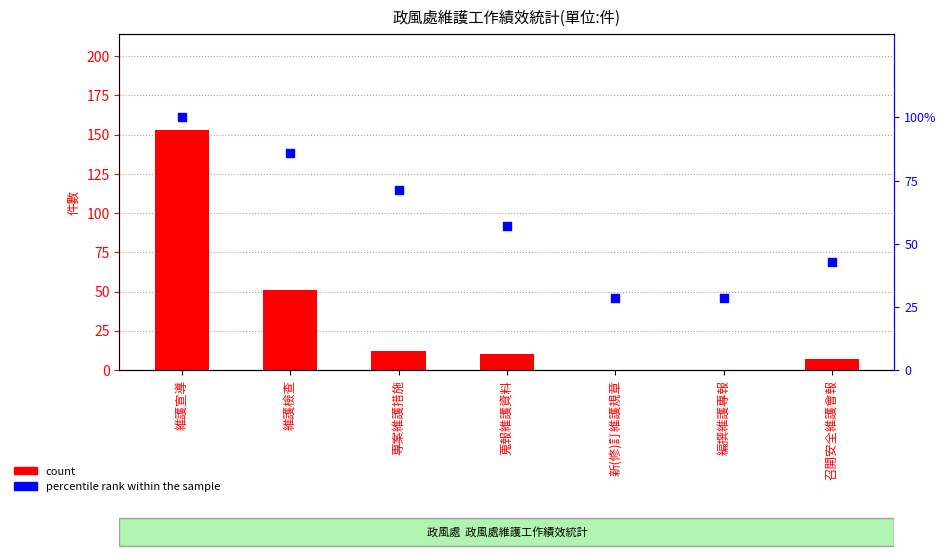

At how many categories does at least one series exceed 109?

1